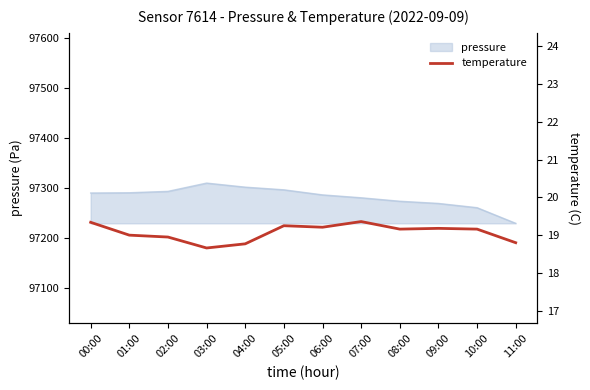

Is it true that the value at 07:00 is 19.4?

True